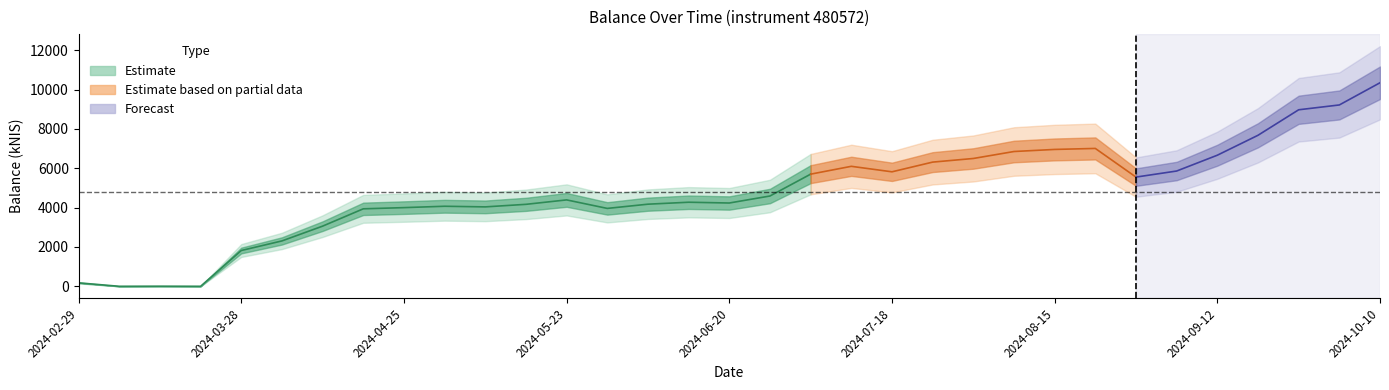

Reading left to right, extract all data points from this chart.

2024-02-29=174.7	2024-03-07=0.0	2024-03-14=5.0	2024-03-21=0.0	2024-03-28=1819.8	2024-04-04=2307.4	2024-04-11=3059.0	2024-04-18=3939.8	2024-04-25=4000.6	2024-05-02=4070.1	2024-05-09=4038.3	2024-05-16=4168.1	2024-05-23=4393.4	2024-05-30=3960.8	2024-06-06=4175.6	2024-06-13=4274.7	2024-06-20=4235.4	2024-06-27=4591.3	2024-07-04=5702.4	2024-07-11=6101.0	2024-07-18=5821.5	2024-07-25=6314.9	2024-08-01=6499.5	2024-08-08=6853.9	2024-08-15=6959.6	2024-08-22=7010.5	2024-08-29=5553.5	2024-09-05=5861.9	2024-09-12=6665.7	2024-09-19=7679.1	2024-09-26=8976.1	2024-10-01=9221.5	2024-10-10=10350.2